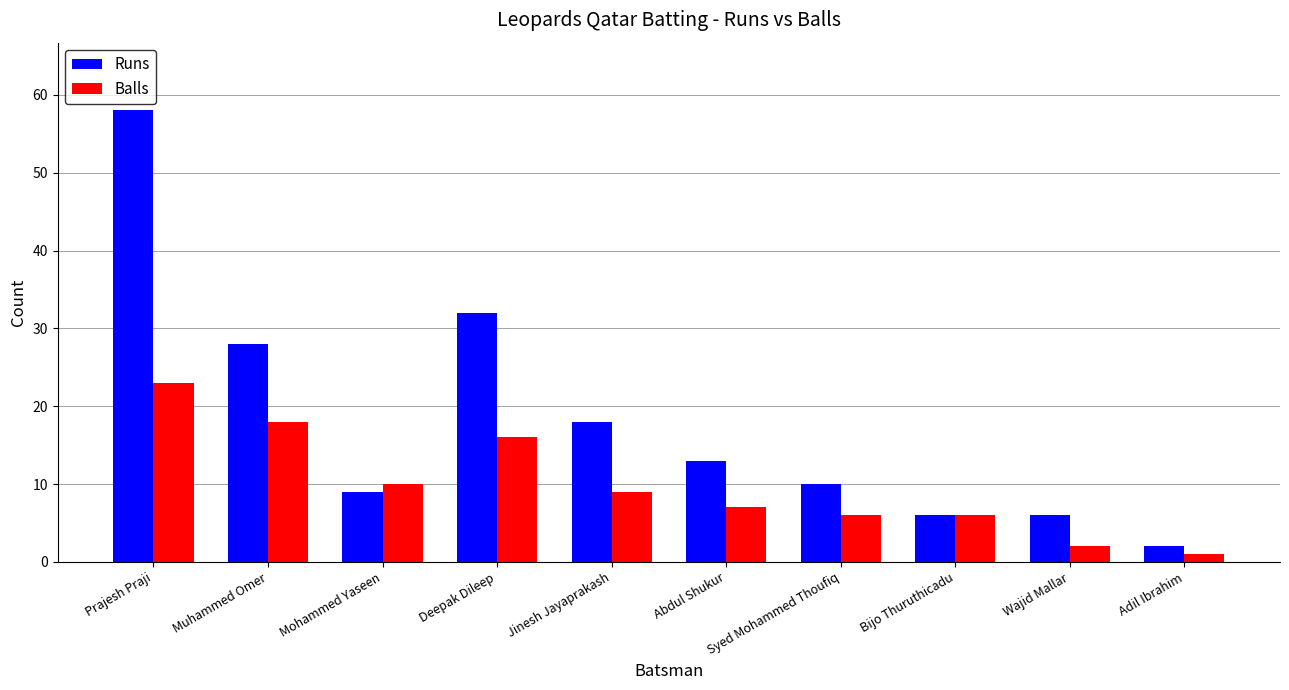

List the series in order of their peak value, highest first.

Runs, Balls